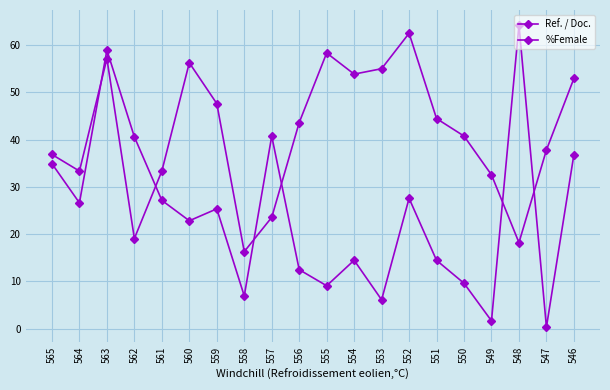

At which label does Ref. / Doc. reach its minimum?

547